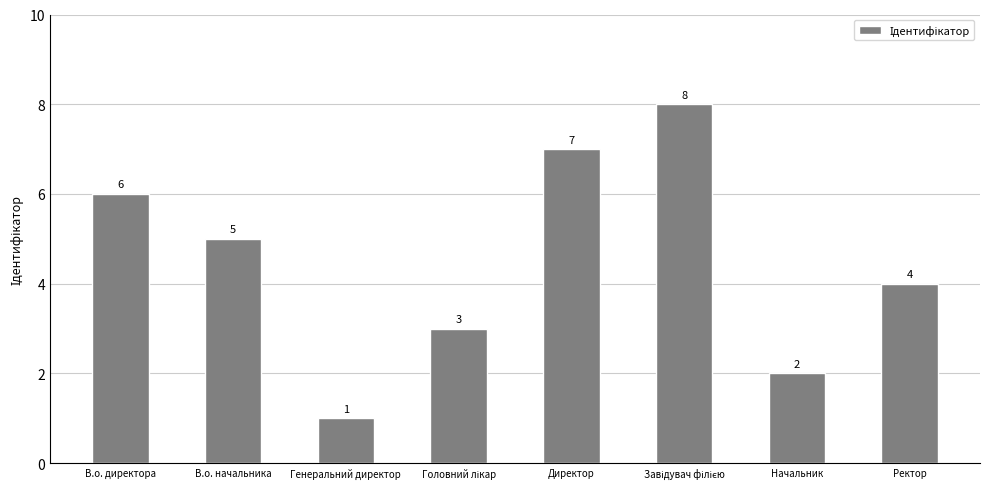

What is the difference between the maximum and minimum values?

7